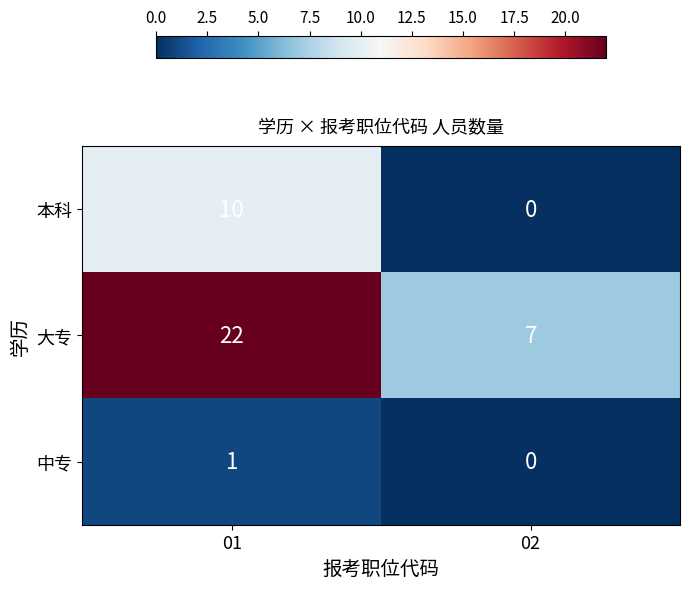

Reading right to left, what are all the values shown in this chart?

本科: 0	10
大专: 7	22
中专: 0	1